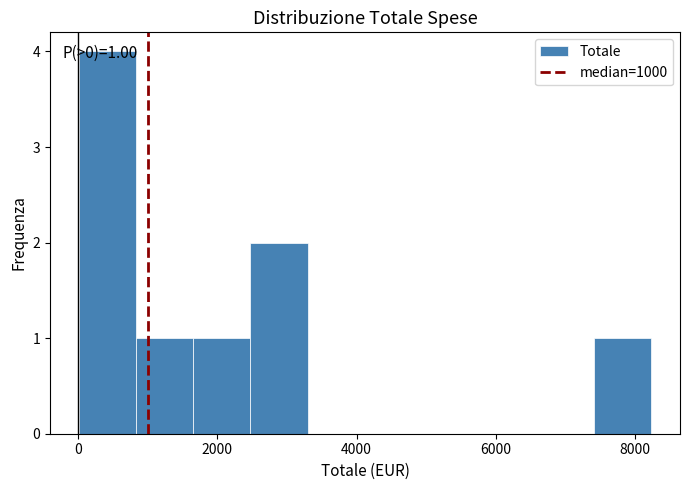

Over which range of the x-axis is the bar tallest?

0 to 800